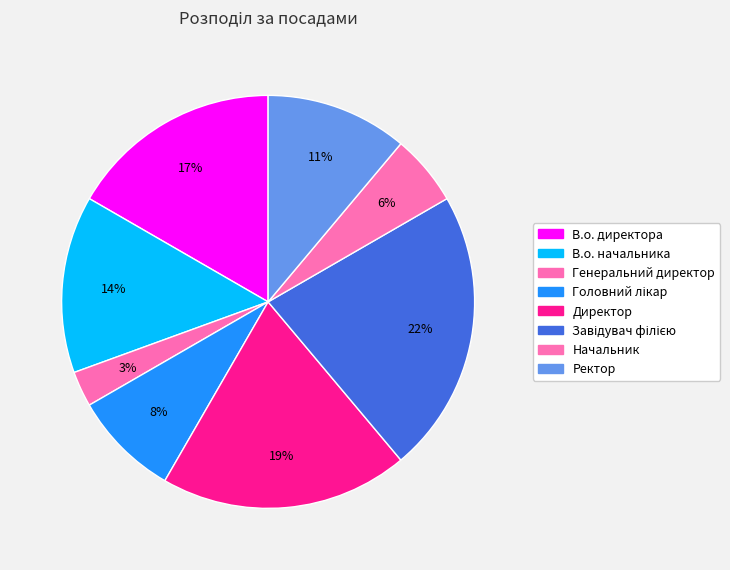

To the nearest percent, what is the combined percentage of Начальник and Ректор?

17%